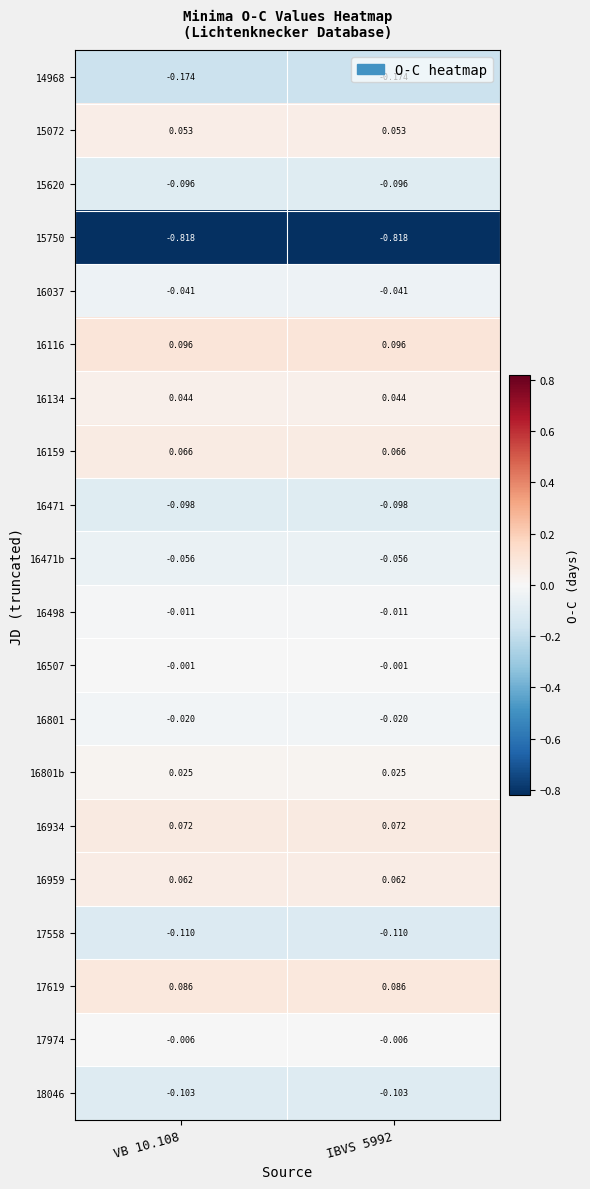

What is the total value across all series at VB 10.108?

-1.0